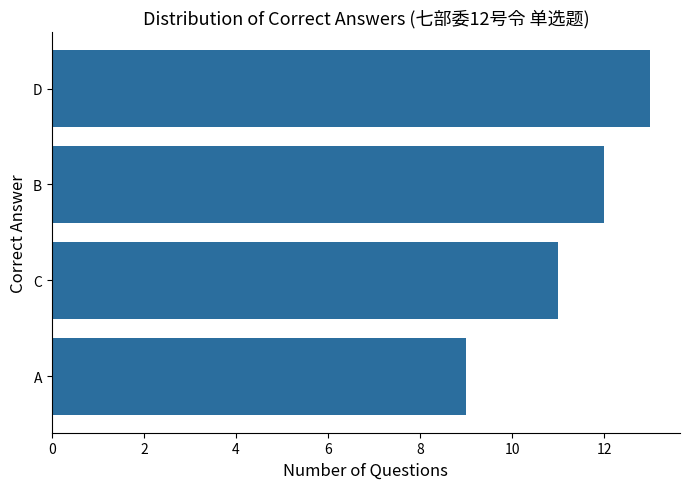

List the labels in order of value, largest first.

D, B, C, A